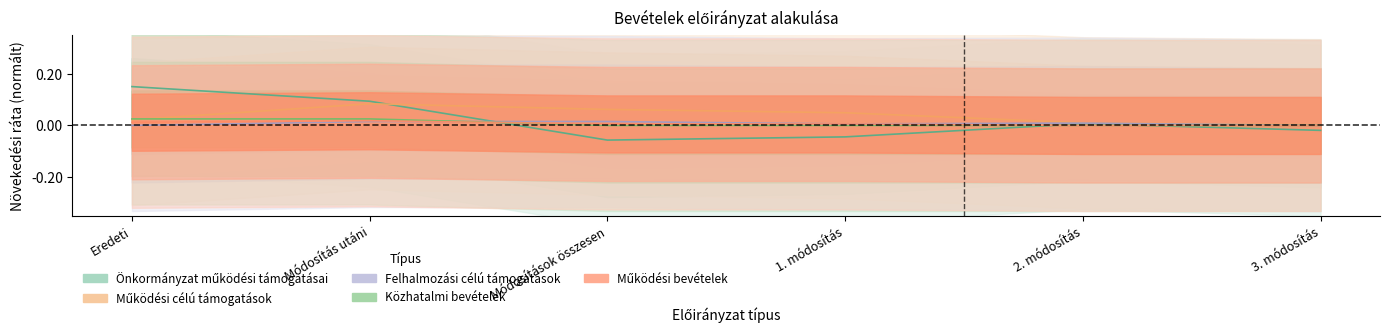

At how many categories does at least one series exceed 0?

6